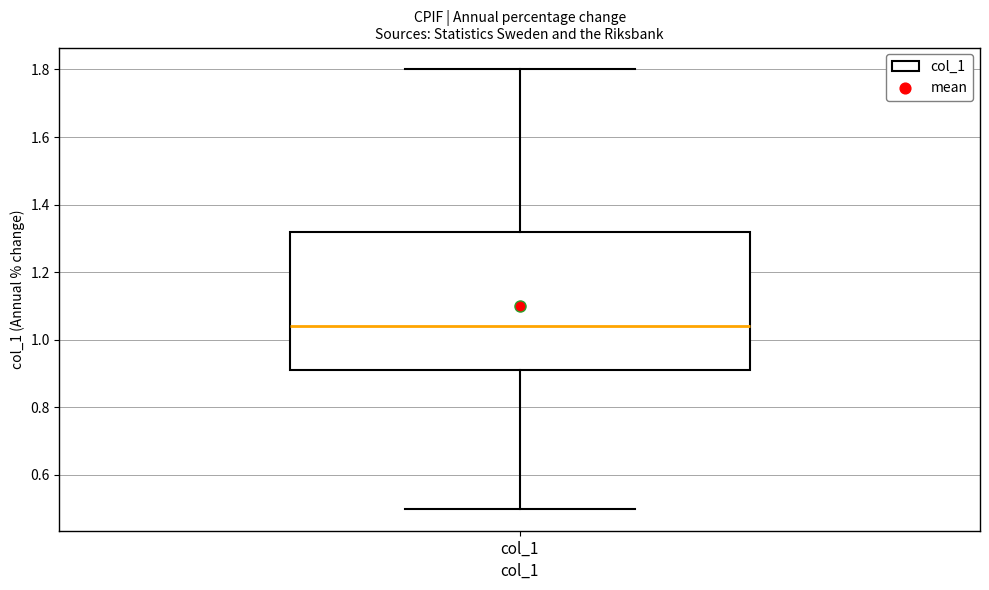

Transcribe this box plot: give where the median line is, the range the box spans, and where the two whiskers end, as read against the y-axis. The values are not printed on the chart, so give them approximately, as read against the axis.

median 1.04, box 0.92 to 1.32, whiskers 0.50 to 1.80